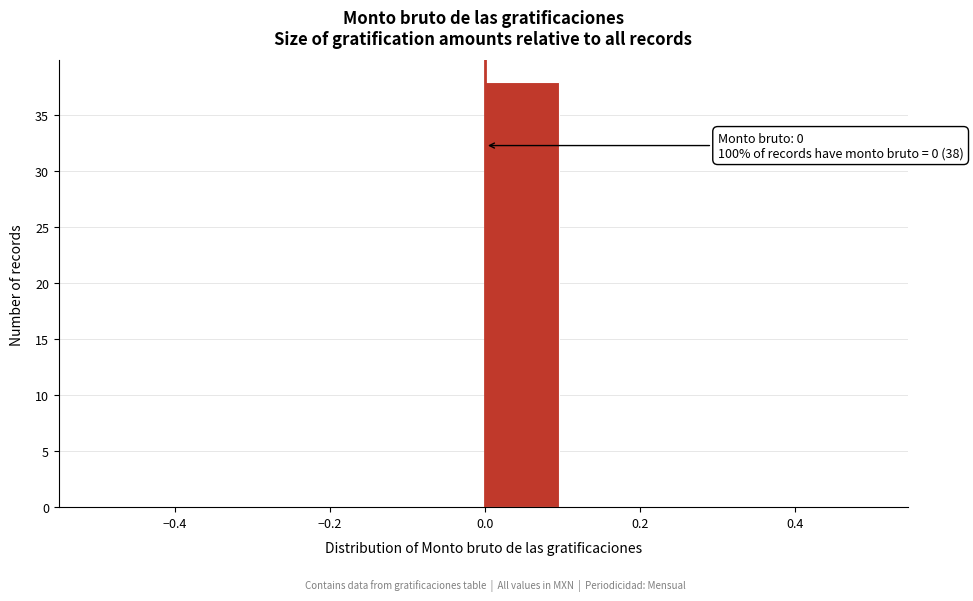

Over which range of the x-axis is the bar tallest?

0.0 to 0.1